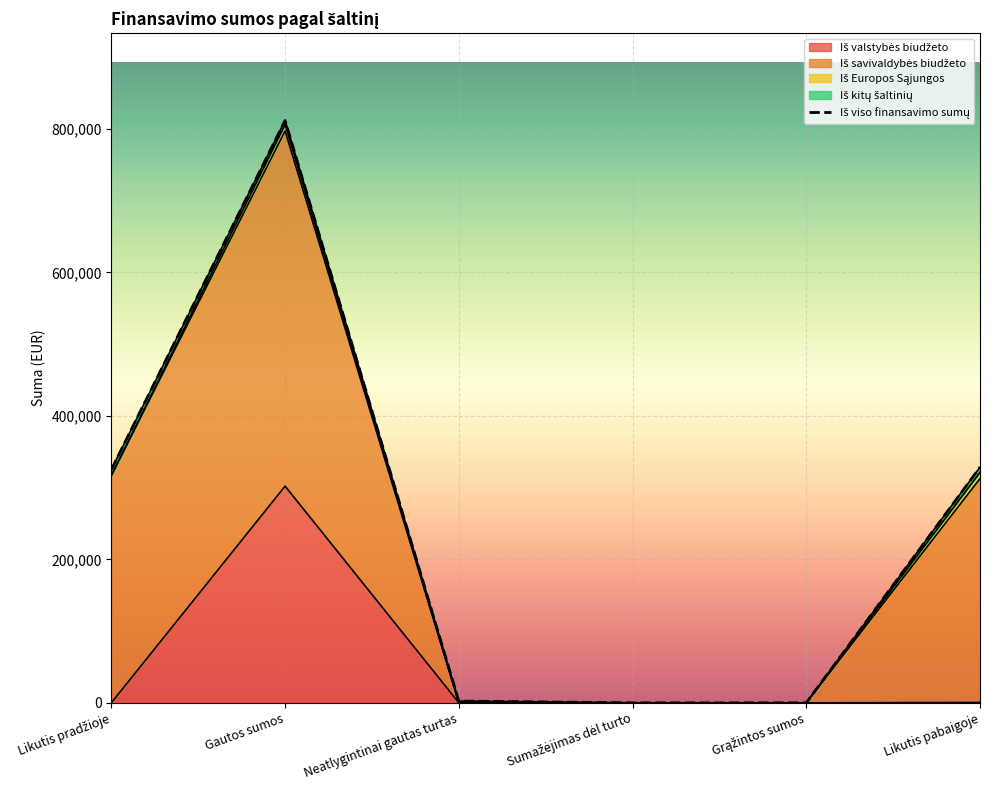

True or false: Iš valstybės biudžeto has a value of 175617.1 at Sumažėjimas dėl turto.

False